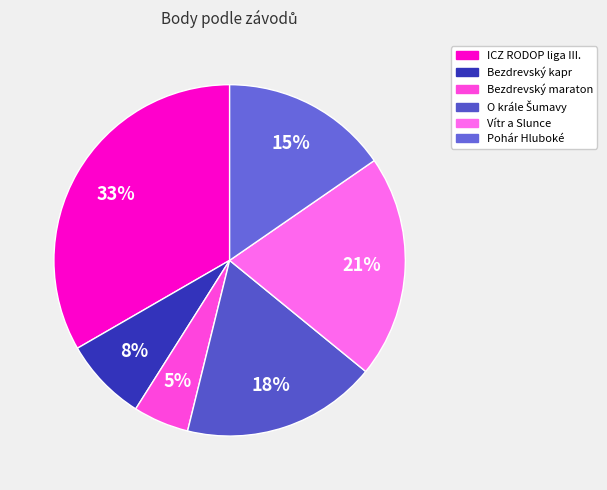

The Bezdrevský maraton slice represents 14% of the pie. True or false?

False